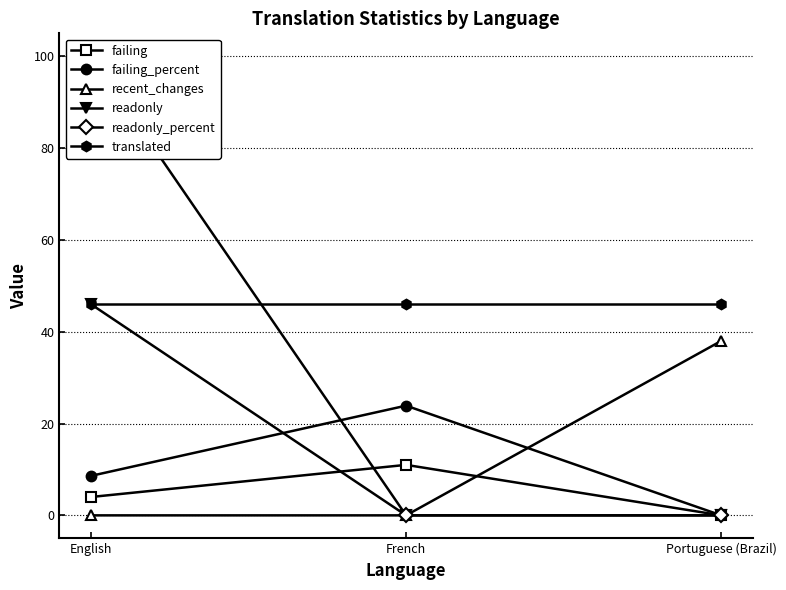

Rank the series by their maximum value, from highest to lowest.

readonly_percent, readonly, translated, recent_changes, failing_percent, failing